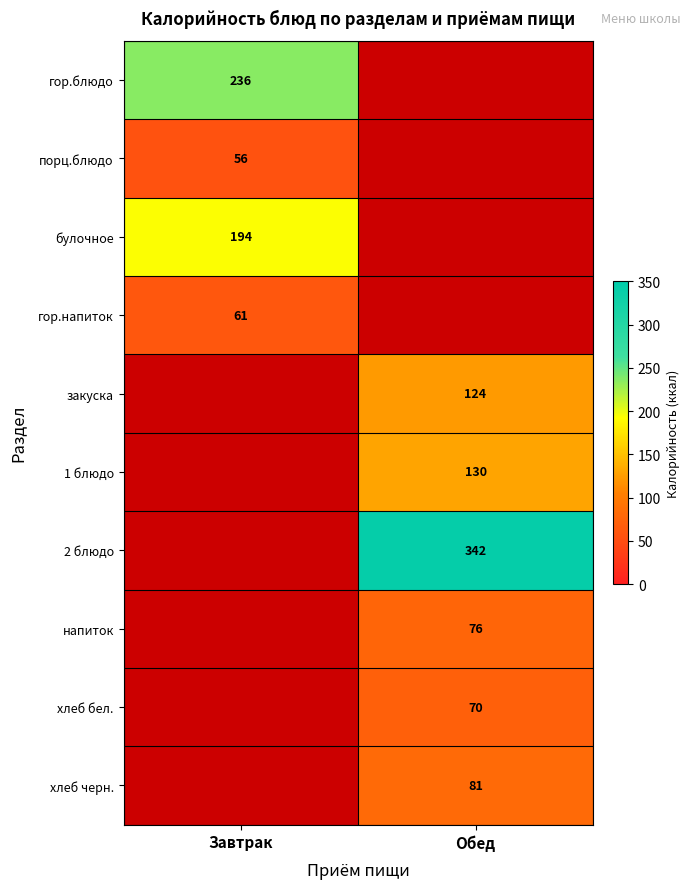

What is the maximum value shown in the chart?

342.0